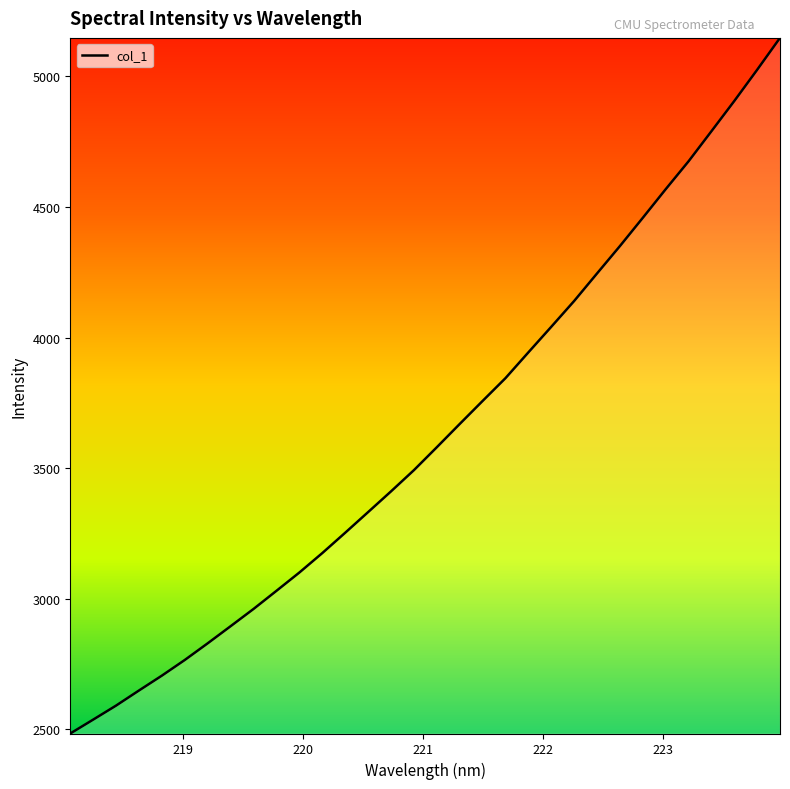

What is the difference between the second highest and second lowest values?

2487.8